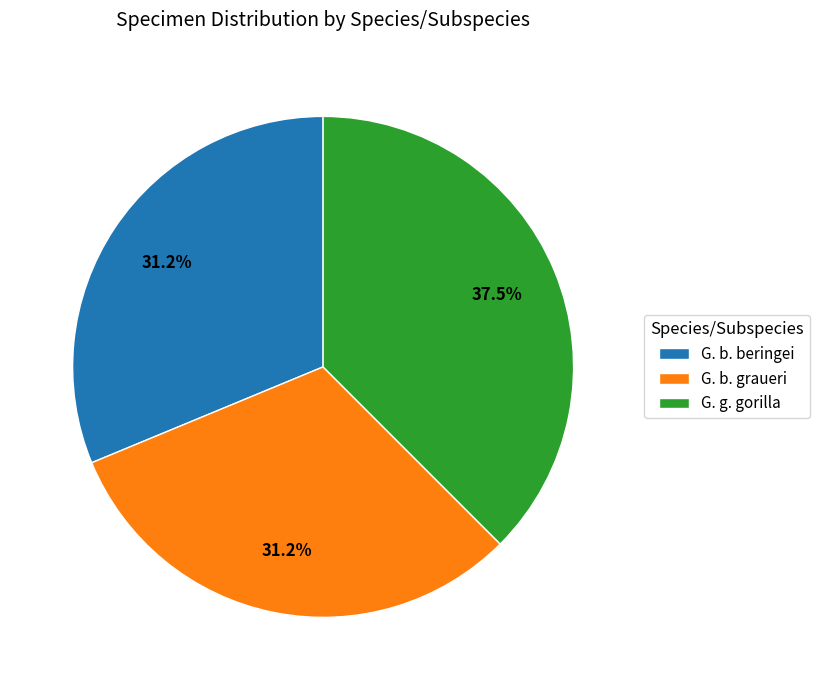

What is the largest slice in the pie chart?

G. g. gorilla